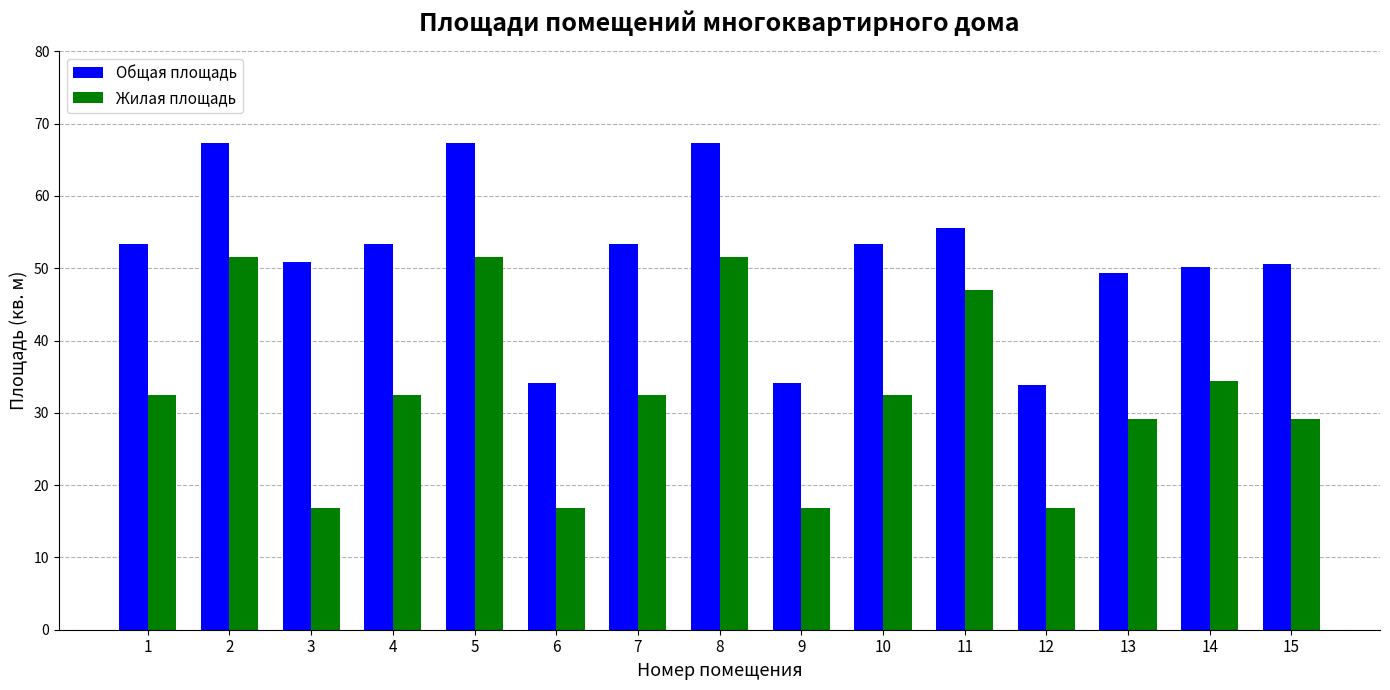

What is the maximum value shown in the chart?

67.3